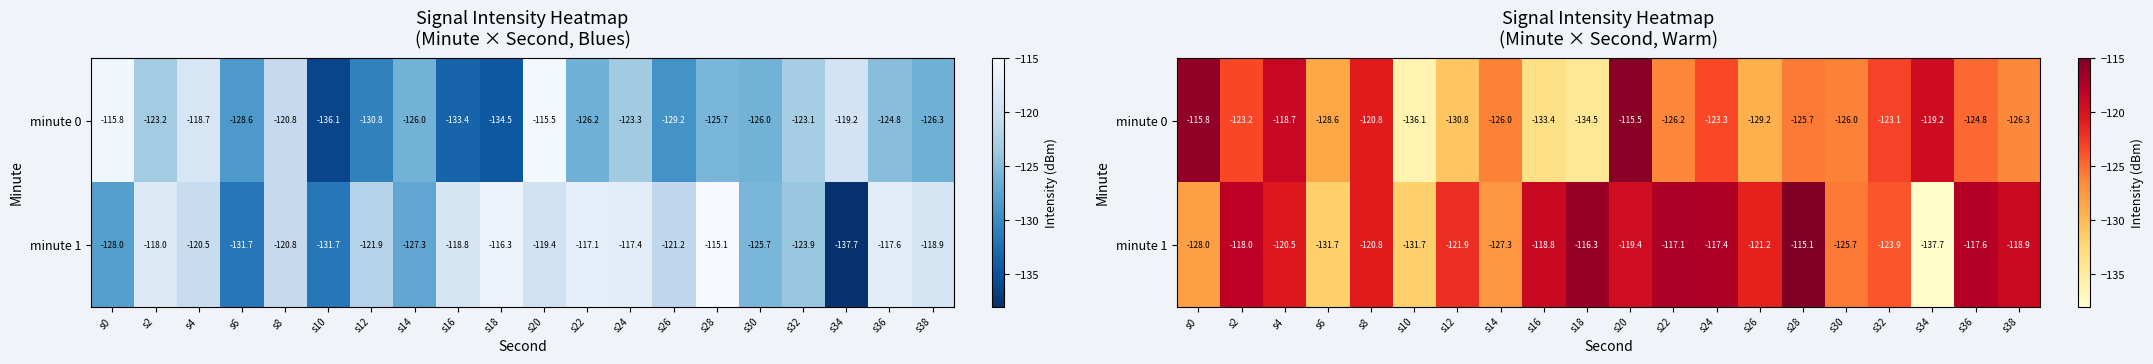

At which category is the sum across all series the highest?

s20